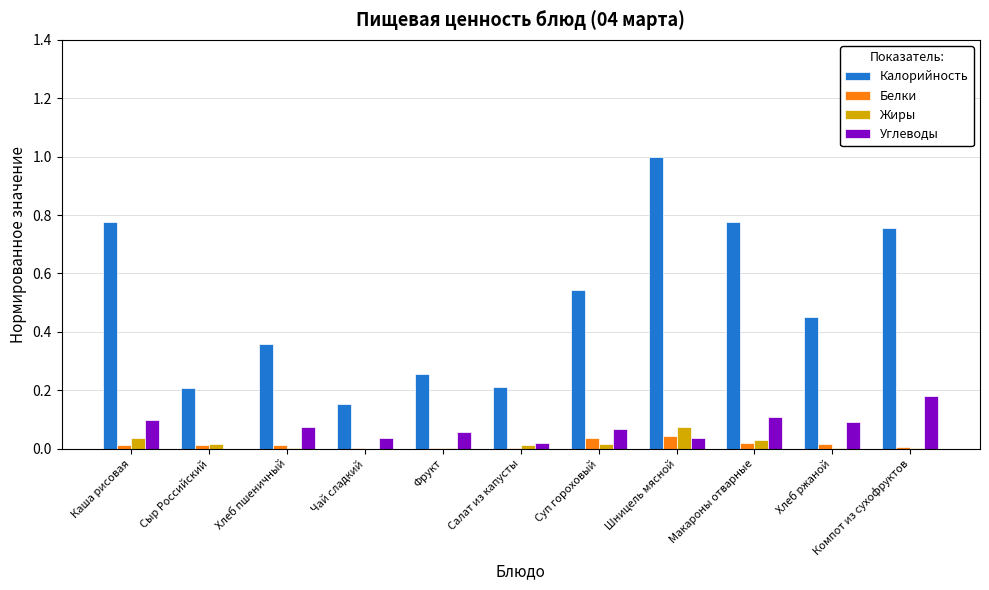

Count the number of data series in this chart.

4